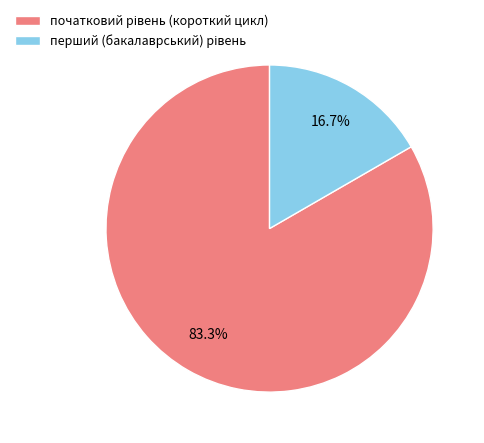

Is there any slice that represents more than half of the pie?

Yes